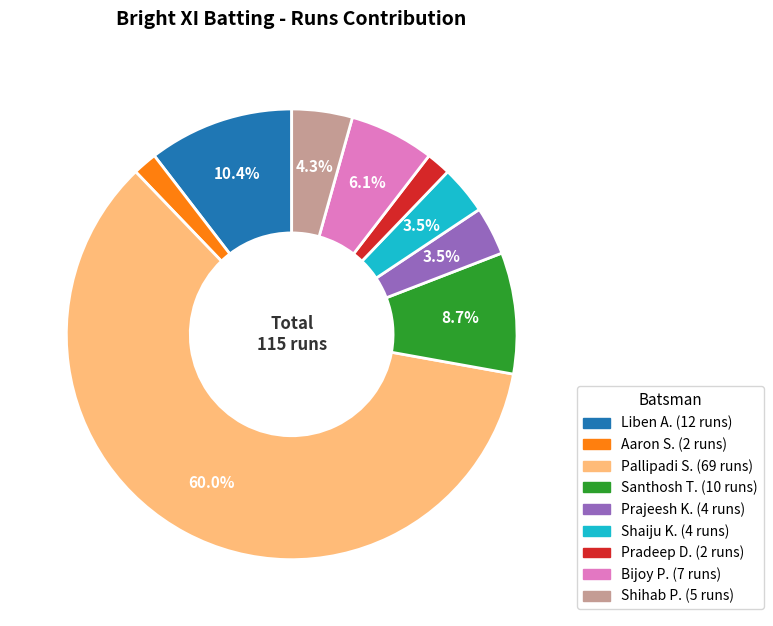

Is there a majority slice in this chart?

Yes